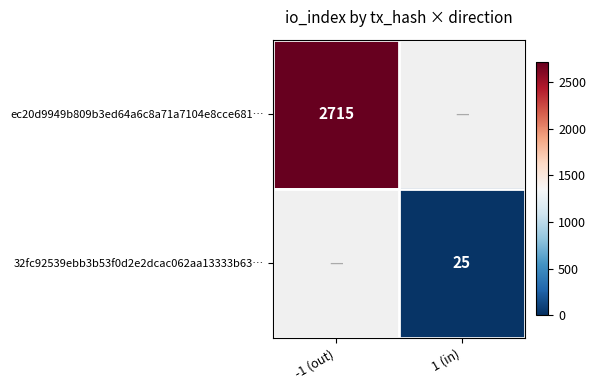

The ec20d9949b809b3ed64a6c8a71a7104e8cce681… series shows 2715 at -1 (out). True or false?

True